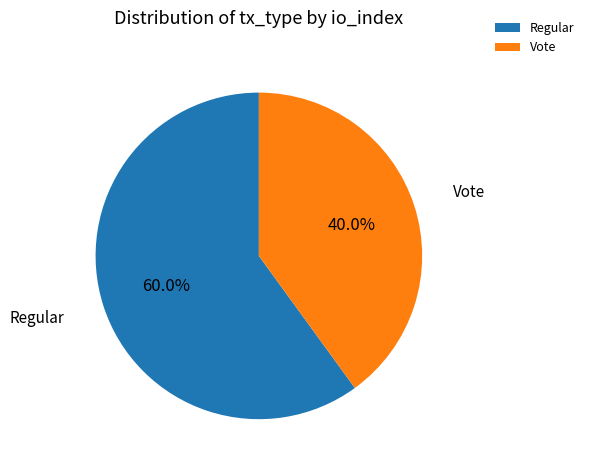

What is the largest slice in the pie chart?

Regular